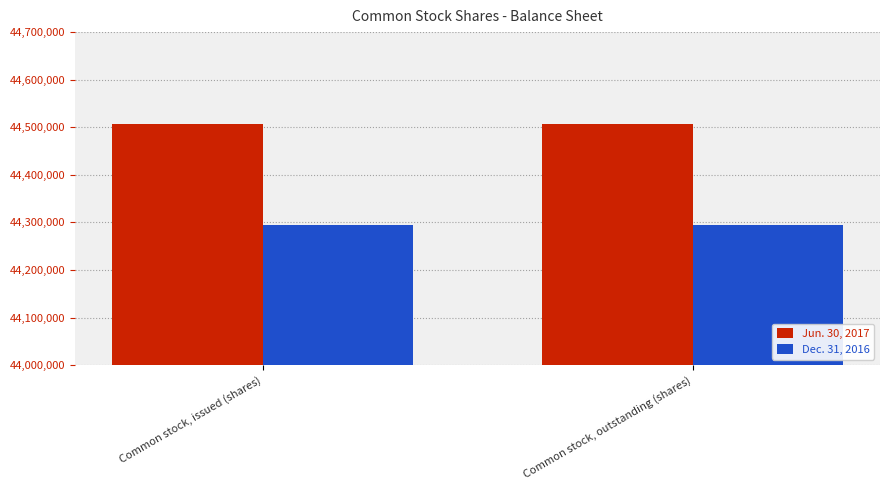

List the series in order of their overall mean, highest first.

Jun. 30, 2017, Dec. 31, 2016